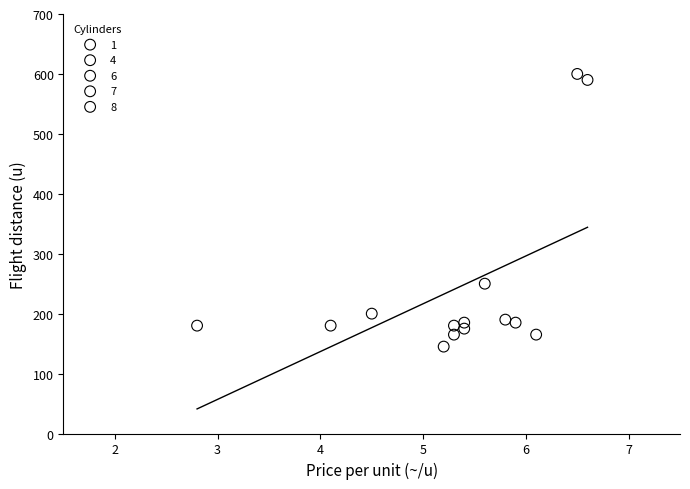

What are all the series names shown in the legend?

1, 4, 6, 7, 8